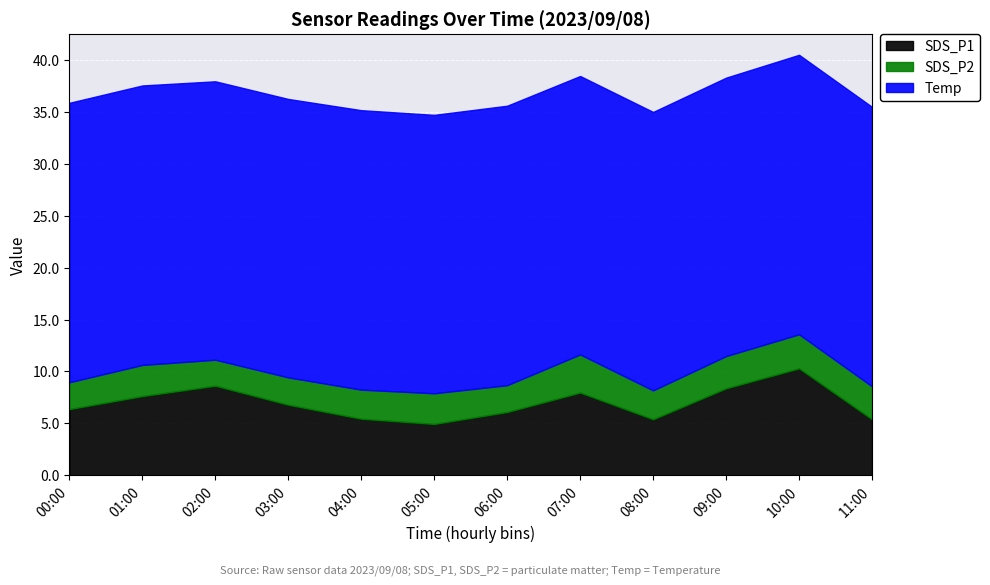

Rank the series by their maximum value, from highest to lowest.

Temp, SDS_P1, SDS_P2